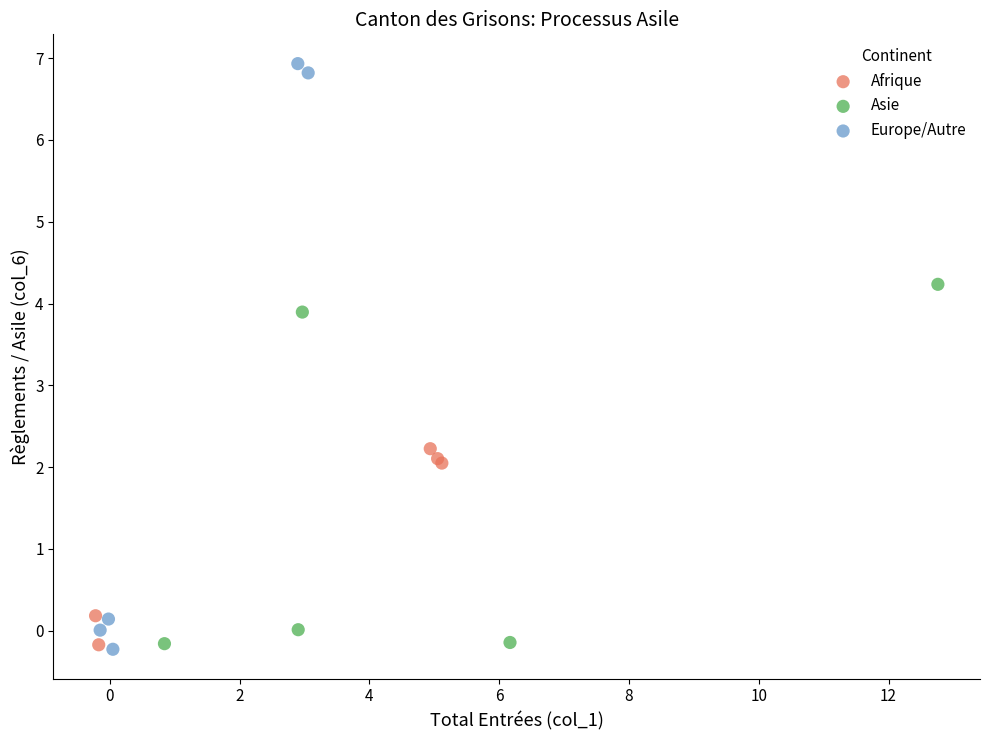

Which series reaches the maximum Y coordinate?

Europe/Autre